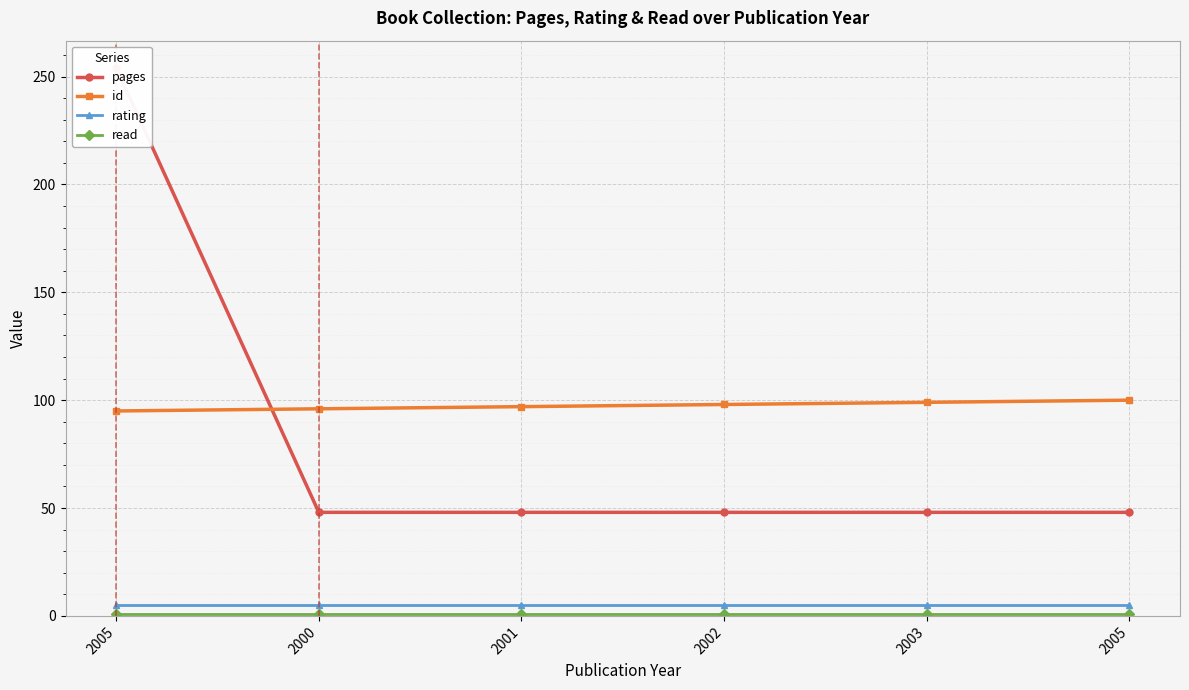

Is this an area chart (filled region under the line)?

No